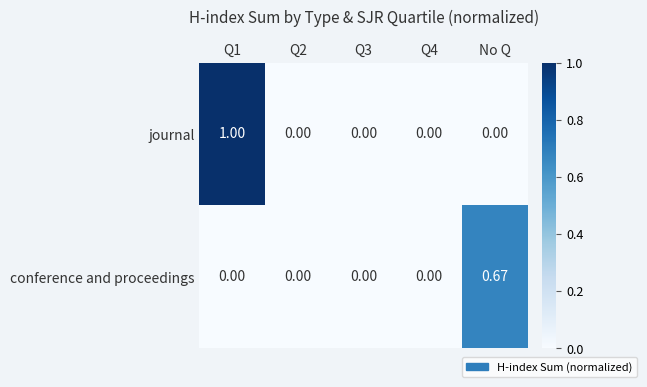

Rank the series by their maximum value, from lowest to highest.

conference and proceedings, journal